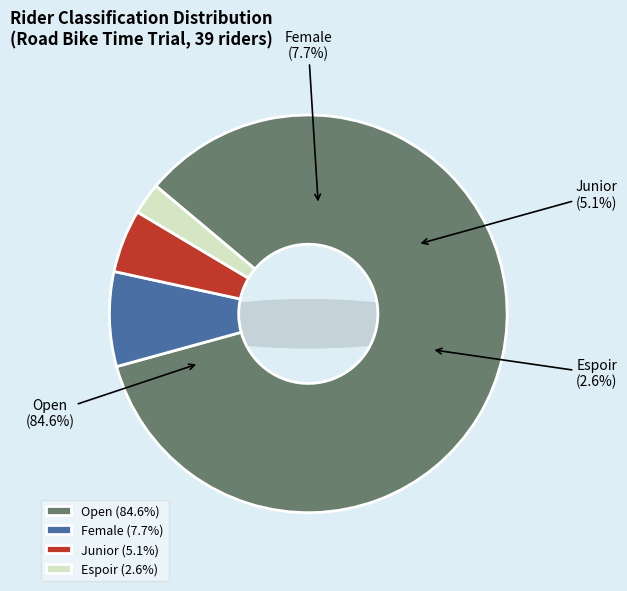

To the nearest percent, what is the difference between the largest and smallest slice percentages?

82%